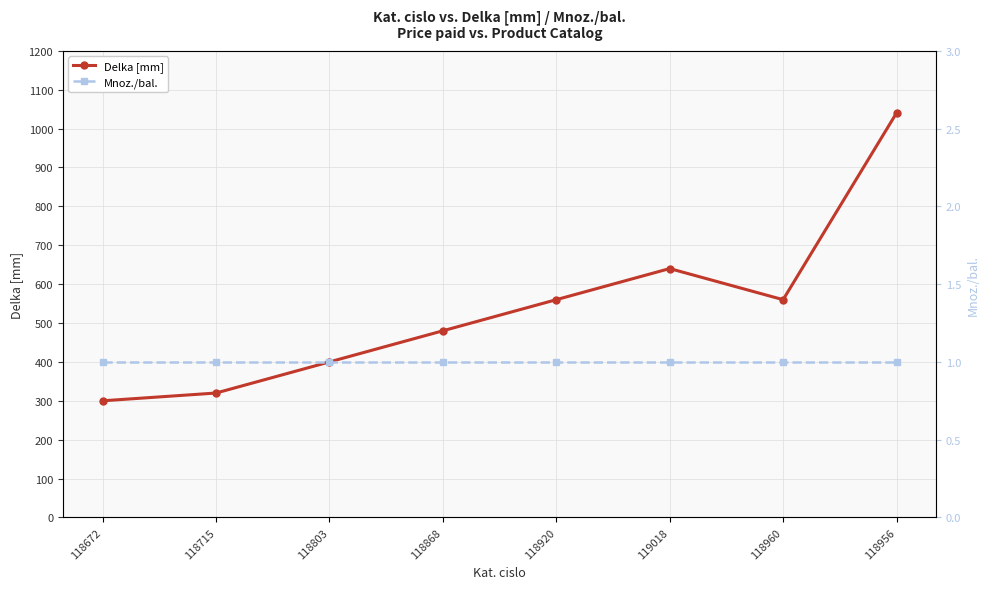

What position from the left is 118960?

7